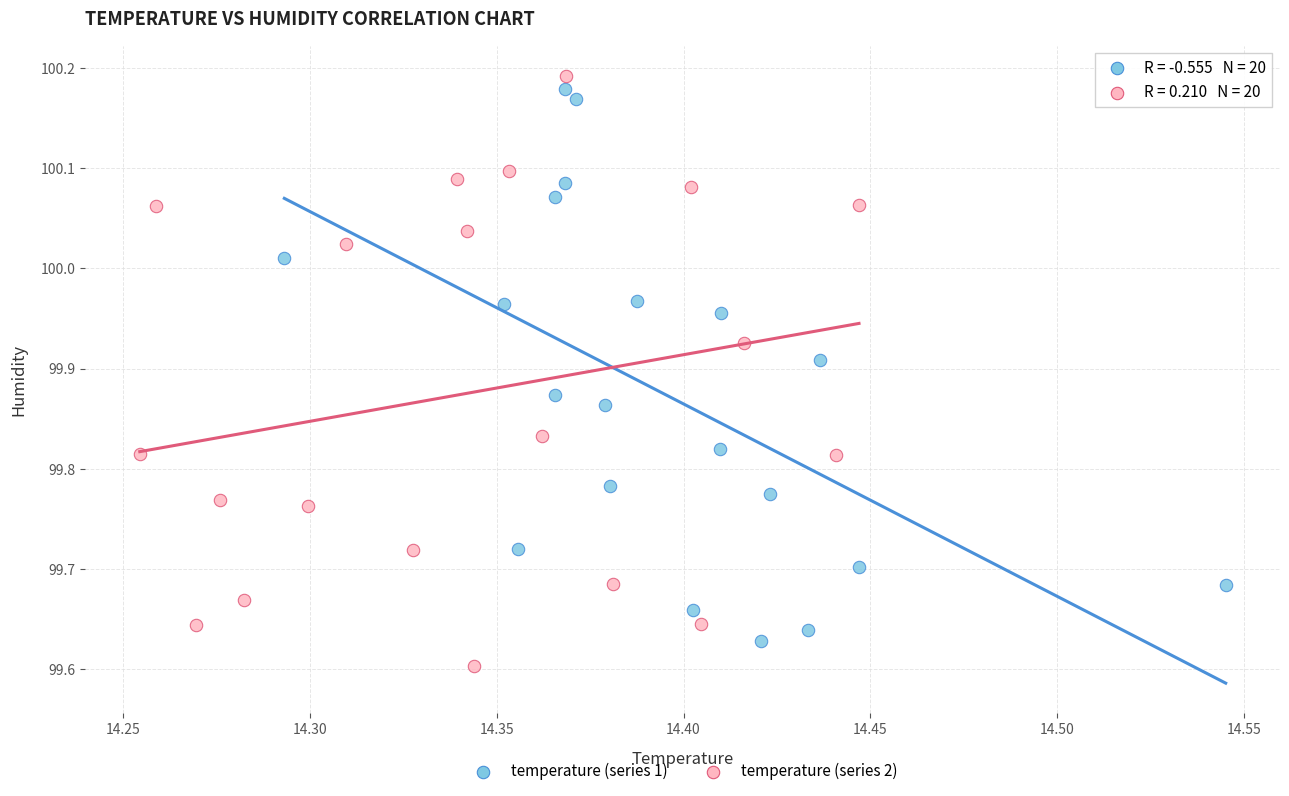

What are all the series names shown in the legend?

temperature (series 1), temperature (series 2)